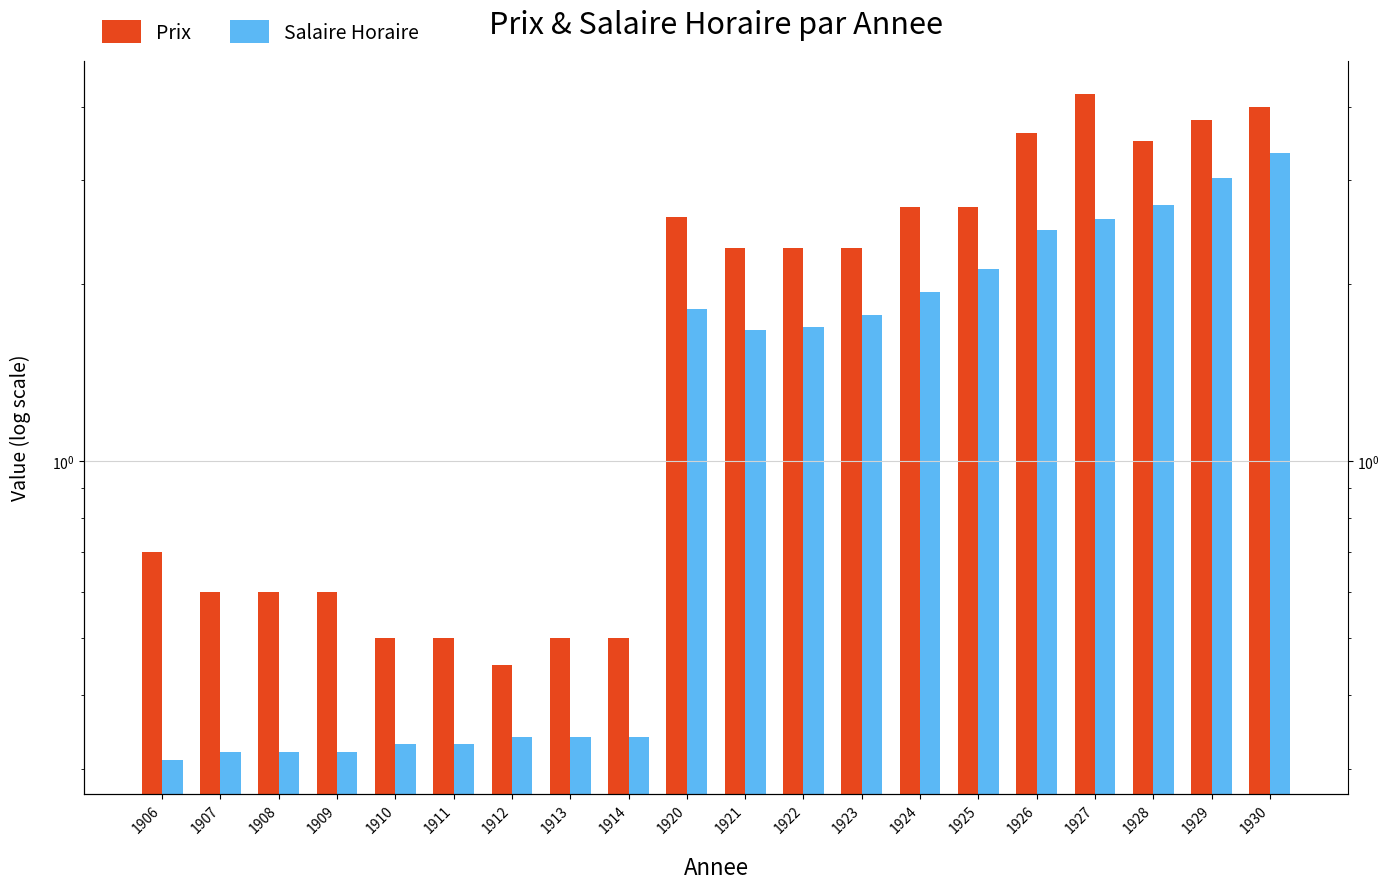

Reading left to right, transcribe all the data shown in this chart.

Prix: 1906=0.7	1907=0.6	1908=0.6	1909=0.6	1910=0.5	1911=0.5	1912=0.5	1913=0.5	1914=0.5	1920=2.6	1921=2.3	1922=2.3	1923=2.3	1924=2.7	1925=2.7	1926=3.6	1927=4.2	1928=3.5	1929=3.8	1930=4.0
Salaire Horaire: 1906=0.3	1907=0.3	1908=0.3	1909=0.3	1910=0.3	1911=0.3	1912=0.3	1913=0.3	1914=0.3	1920=1.8	1921=1.7	1922=1.7	1923=1.8	1924=1.9	1925=2.1	1926=2.5	1927=2.6	1928=2.7	1929=3.0	1930=3.3